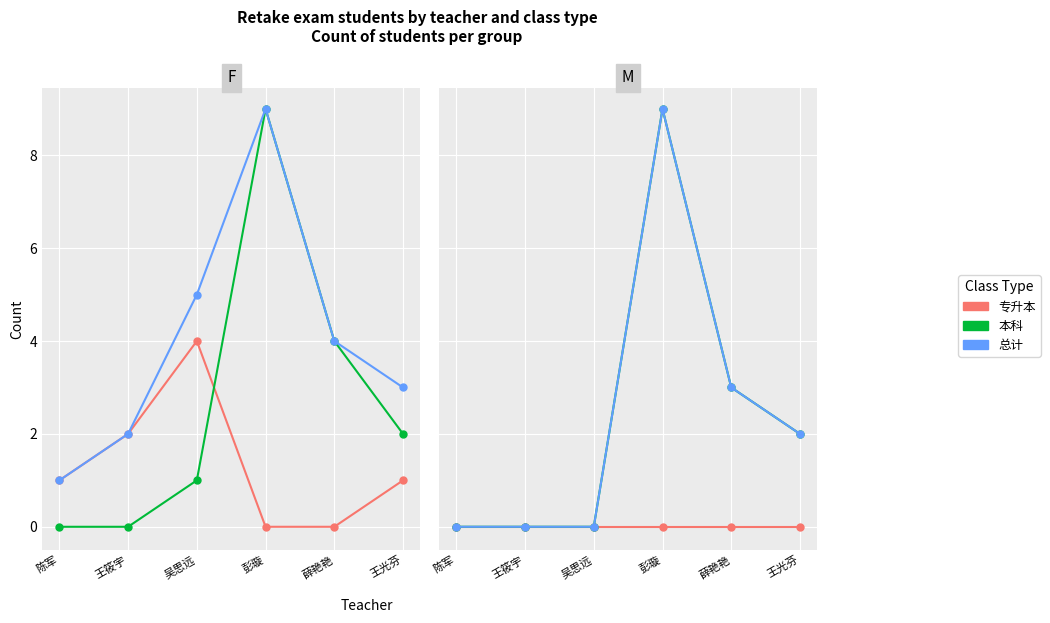

How many lines are shown in the chart?

3